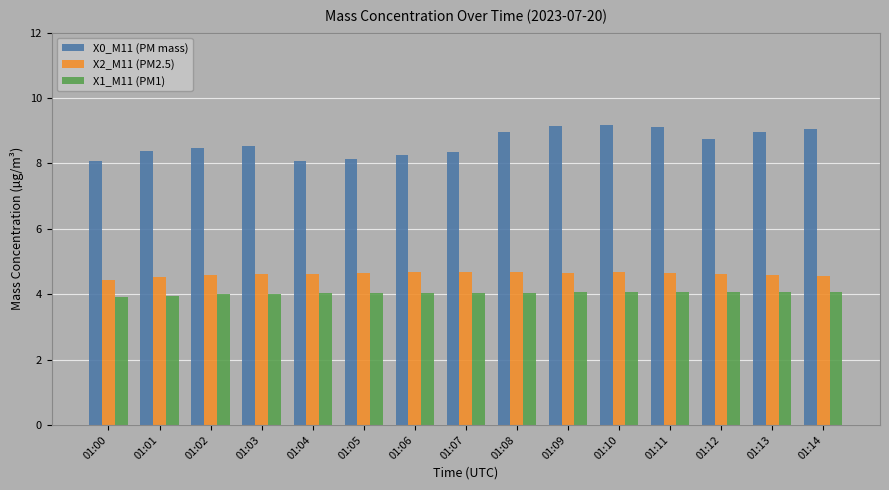

How many bars are there in each group?

3